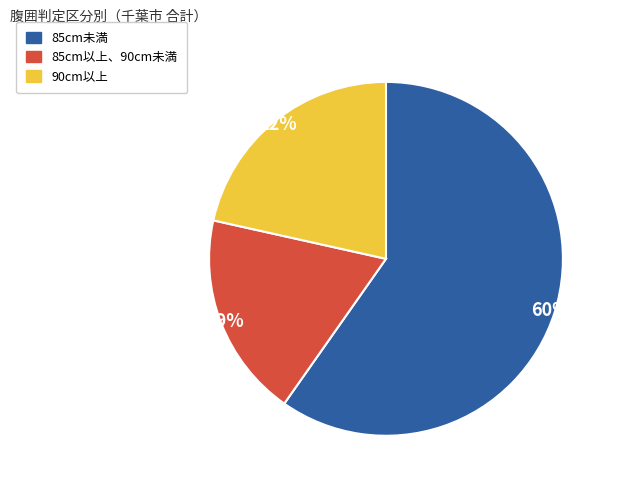

Is there any slice that represents more than half of the pie?

Yes